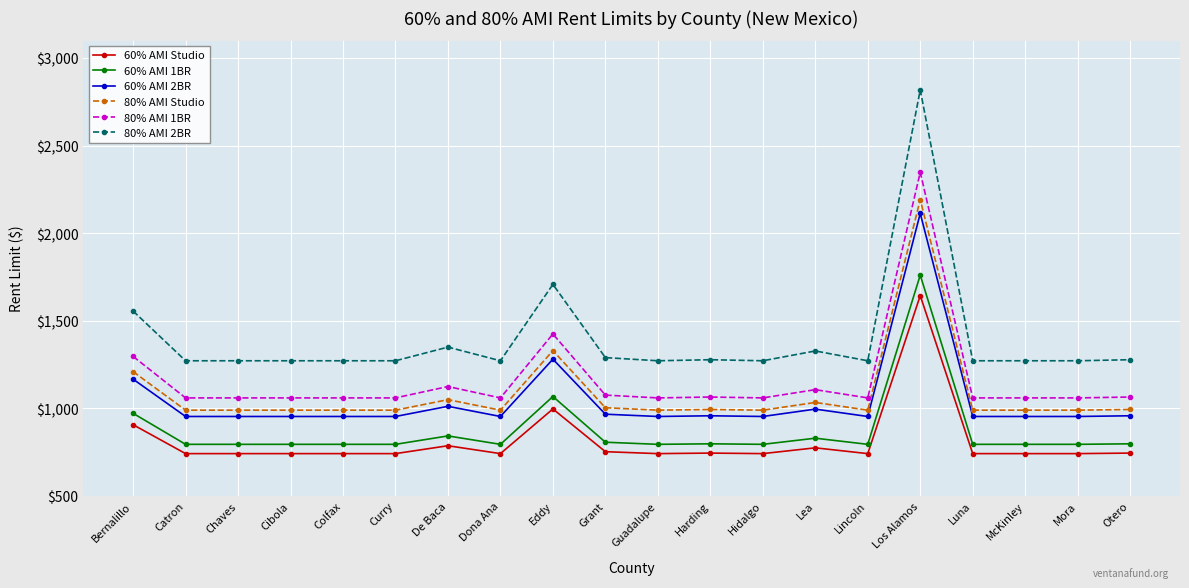

True or false: 80% AMI 1BR has a value of 1497 at McKinley.

False